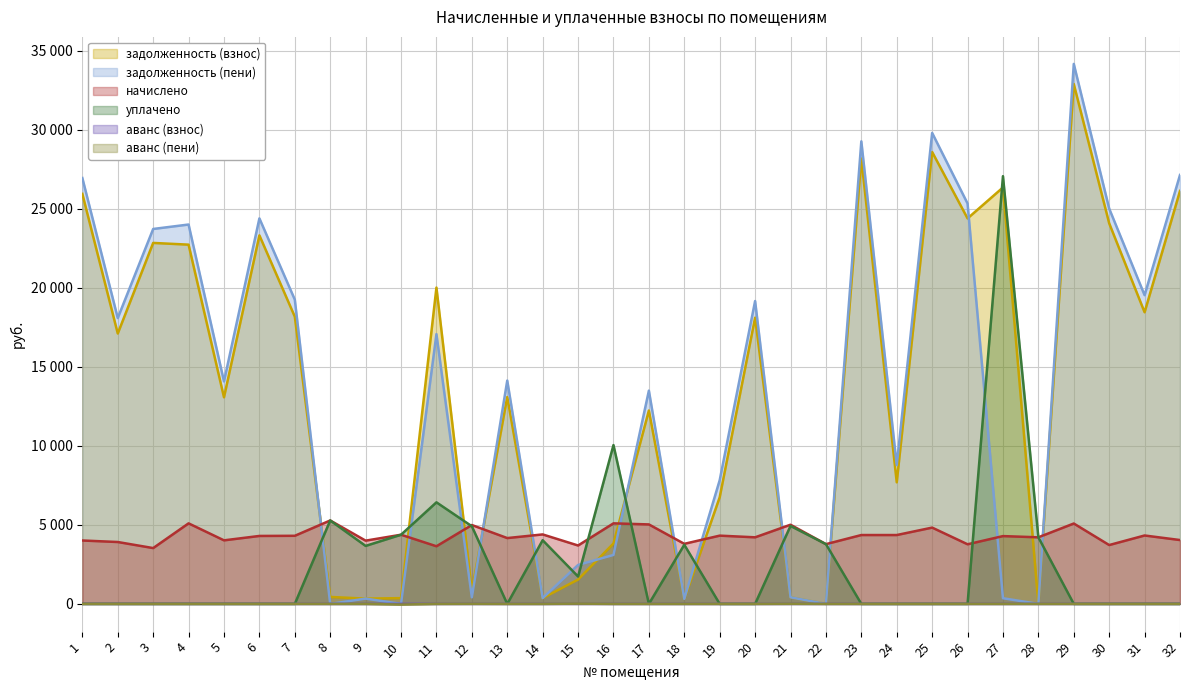

What is the difference between the highest and lowest values at 26?

25343.8